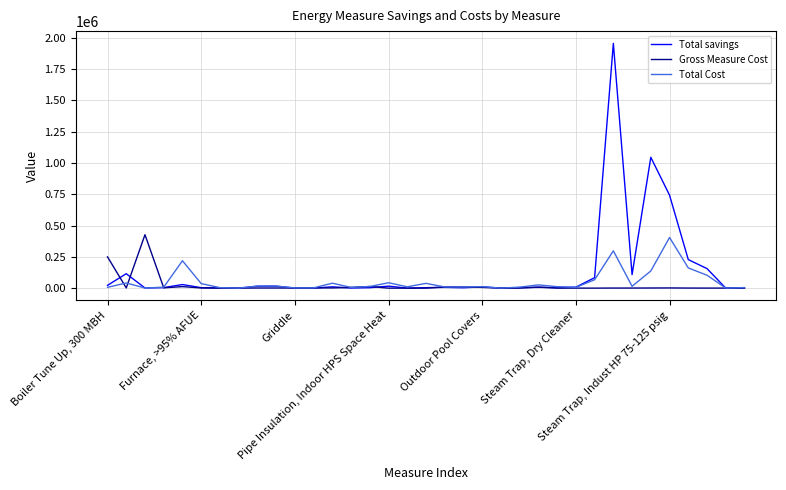

What is the greatest value displayed?

1955287.0